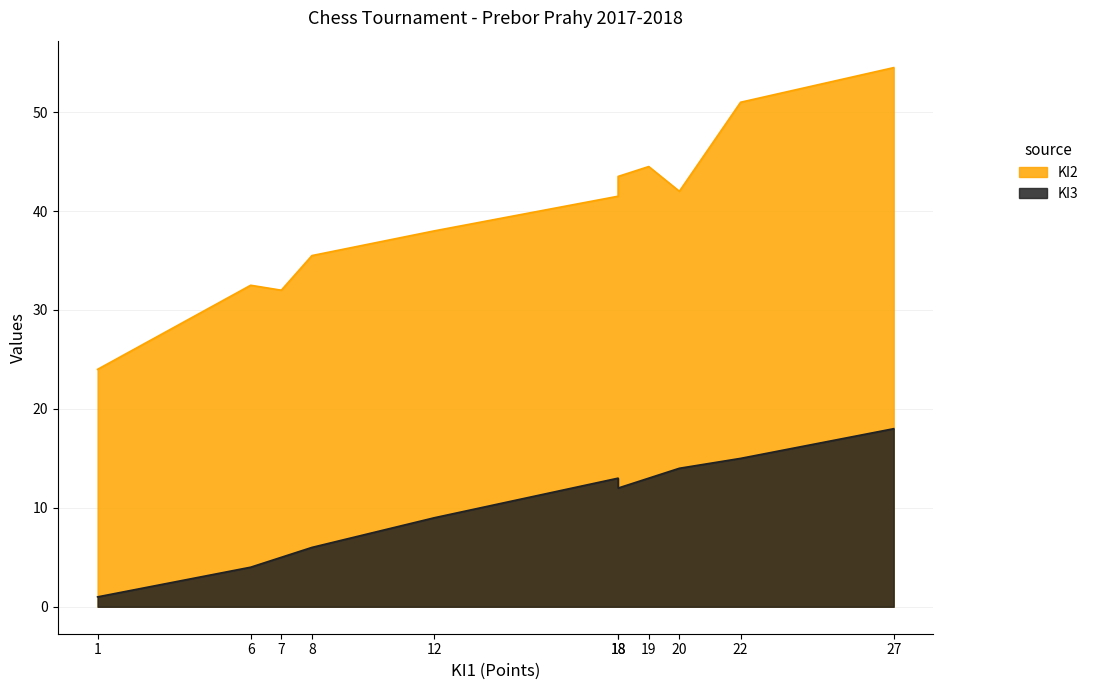

Between 8 and 1, which series saw the biggest shift?

KI2